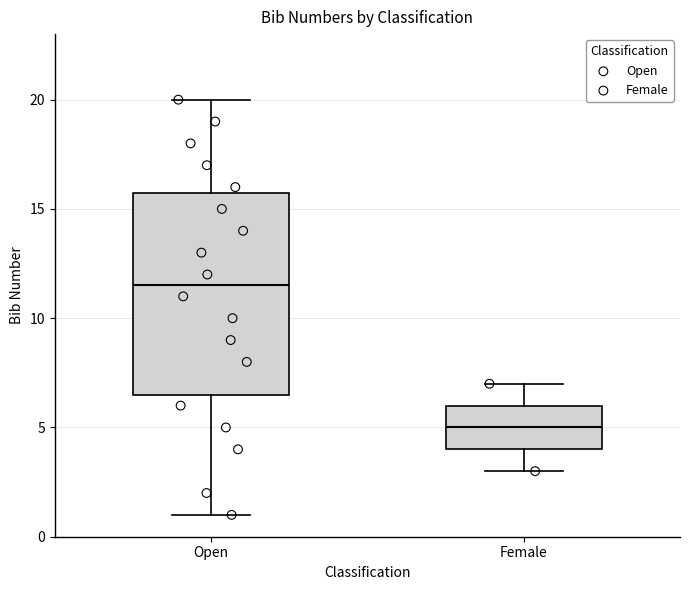

Comparing the boxes themselves (not the whiskers), which one is the tallest?

Open